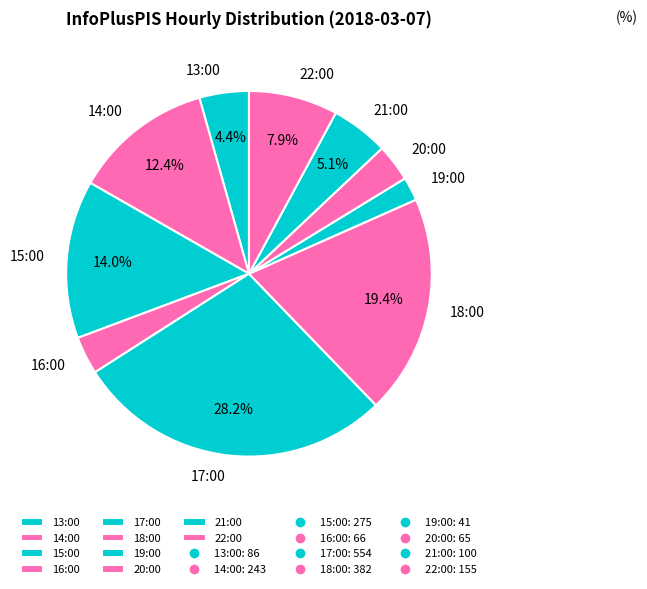

To the nearest percent, what is the combined percentage of 13:00 and 17:00?

33%